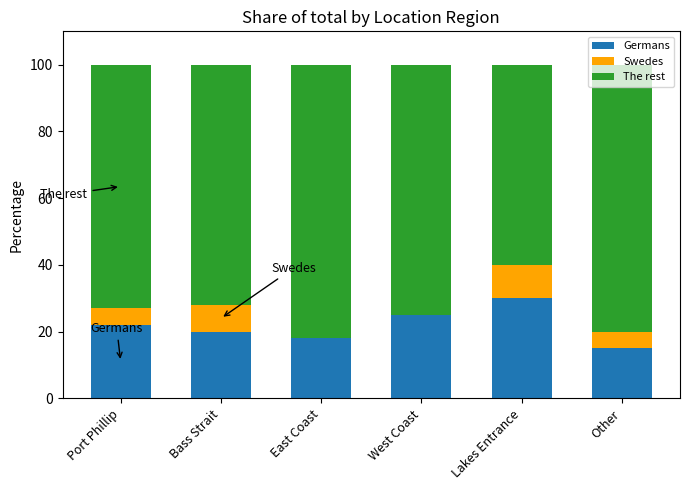

Which category has the highest value in the Germans series?

Lakes Entrance